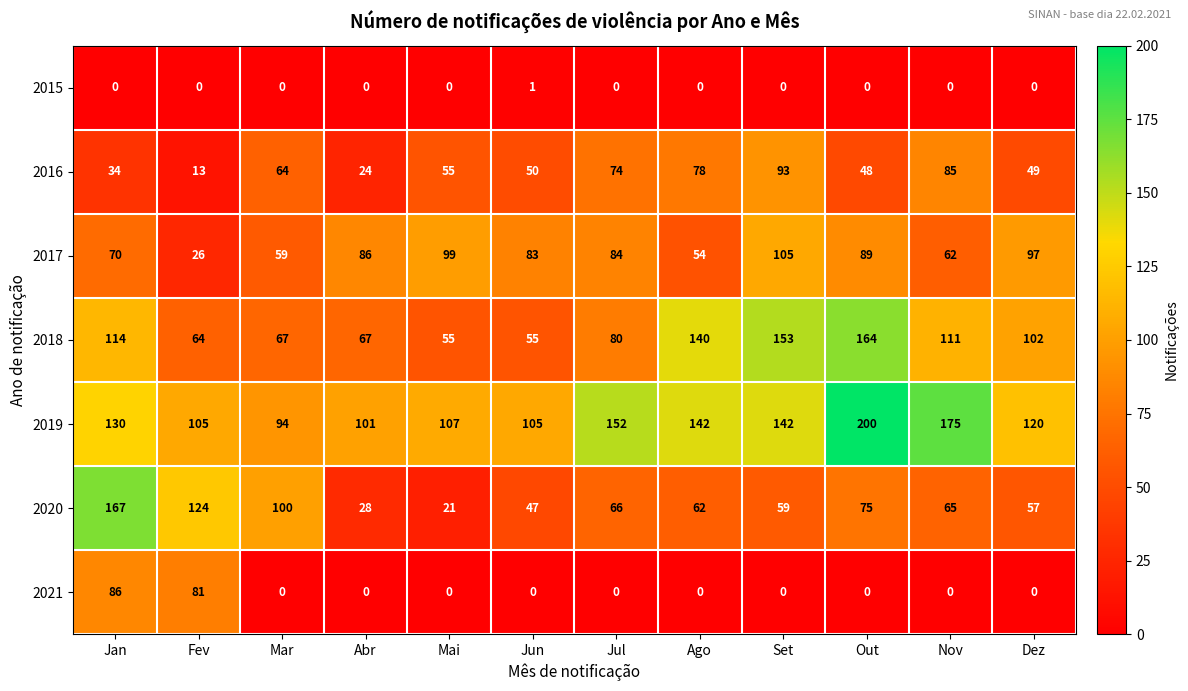

Read the 2021 value at Jan, to the nearest 5.

85